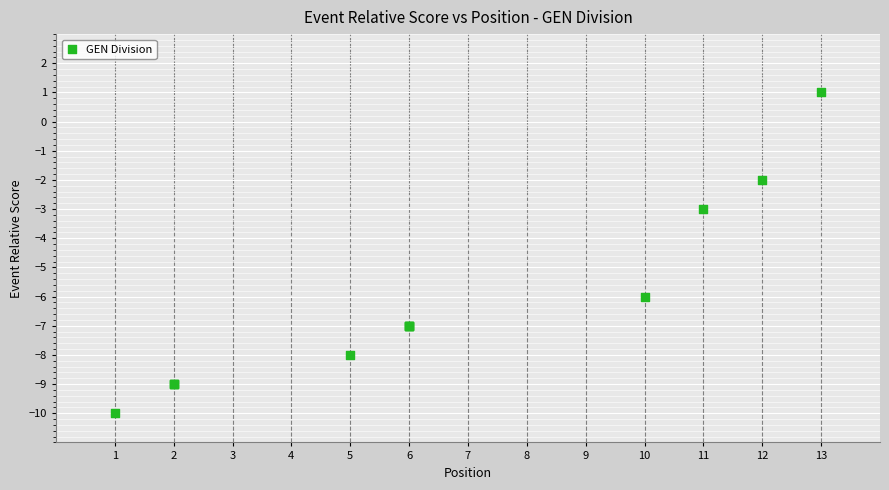

What Y value in the scatter plot is closest to -4?

-3